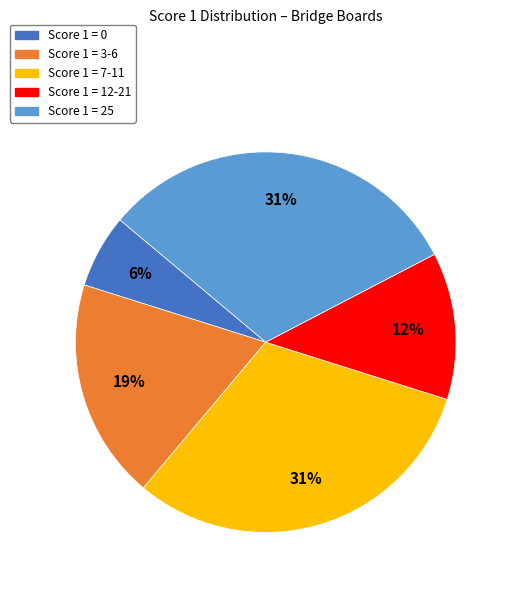

To the nearest percent, what portion does Score 1 = 12-21 represent?

12%